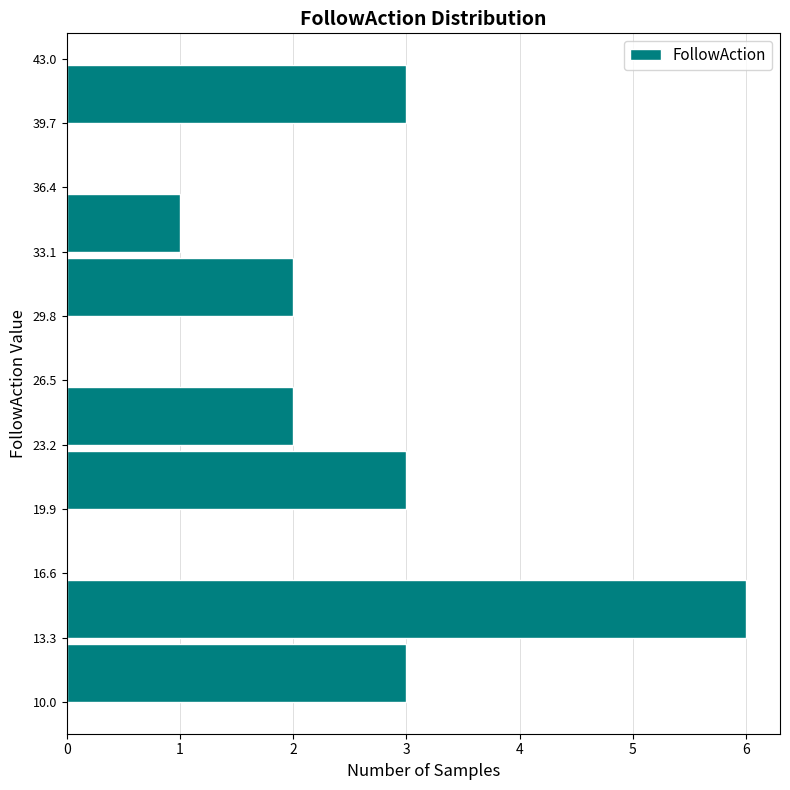

What is the length of the bar covering 29.8 to 33.1 on the y-axis? The values are not printed on the chart, so give them approximately, as read against the axis.

2